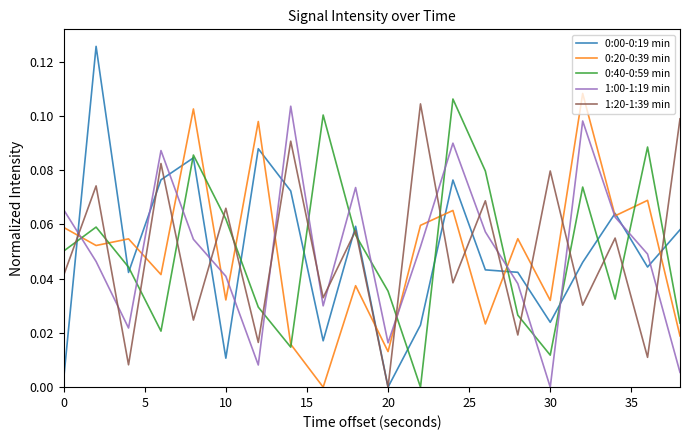

After their last crossing, which series has the higher values: 1:00-1:19 min or 1:20-1:39 min?

1:20-1:39 min